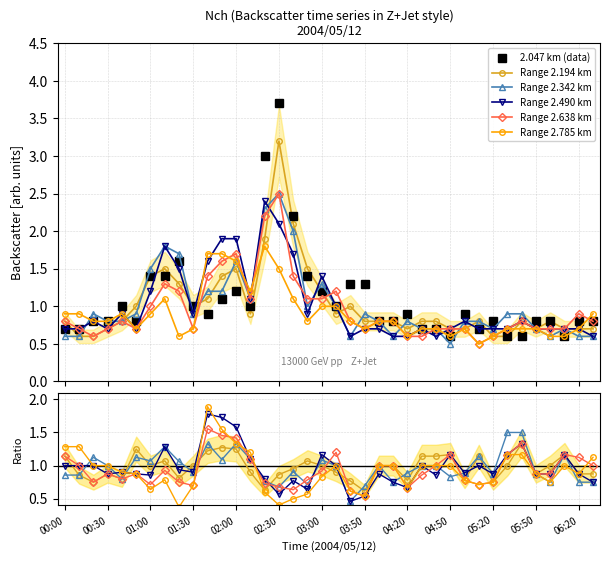

What is the maximum value shown in the chart?

3.7